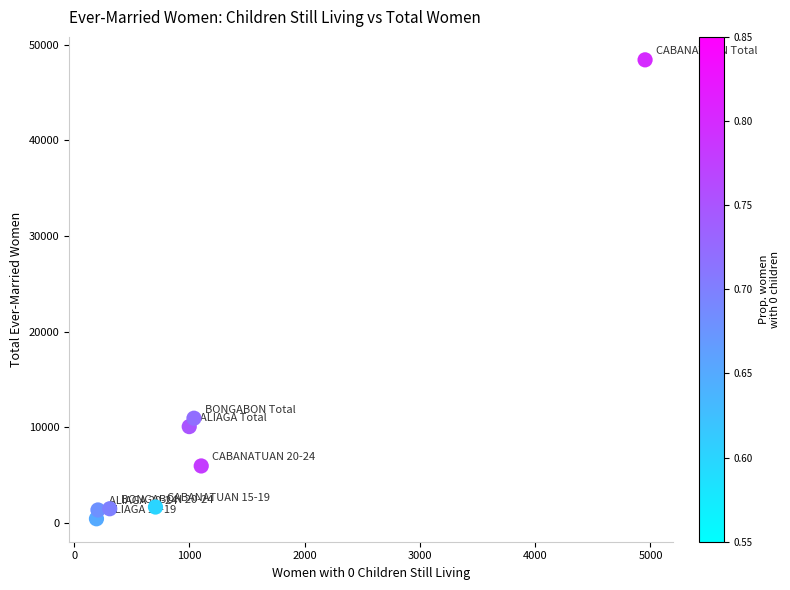

What Y value in the scatter plot is closest to 24427?

10938